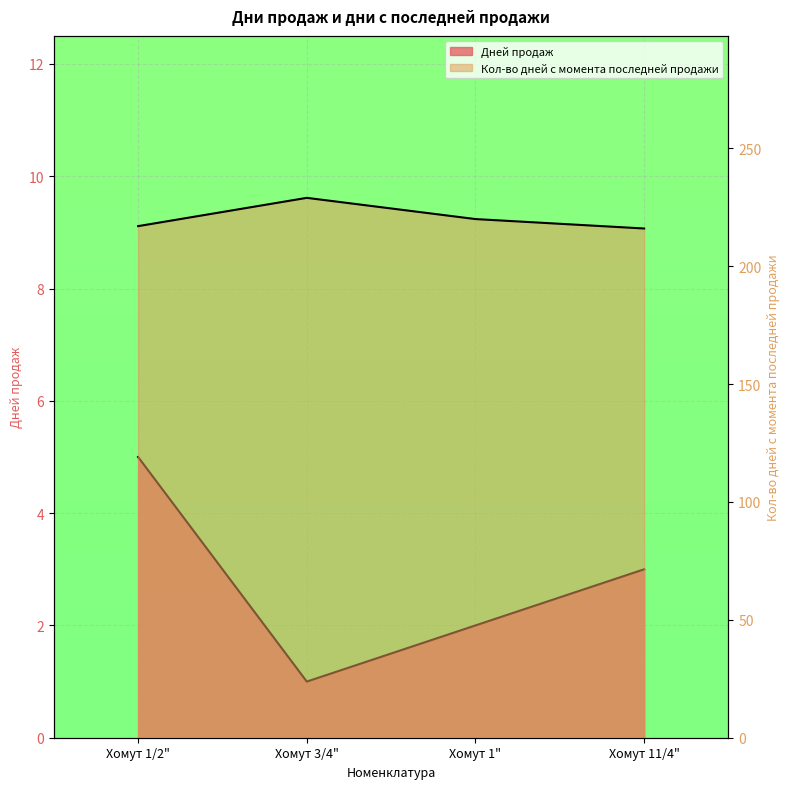

What is the maximum value for Дней продаж?

5